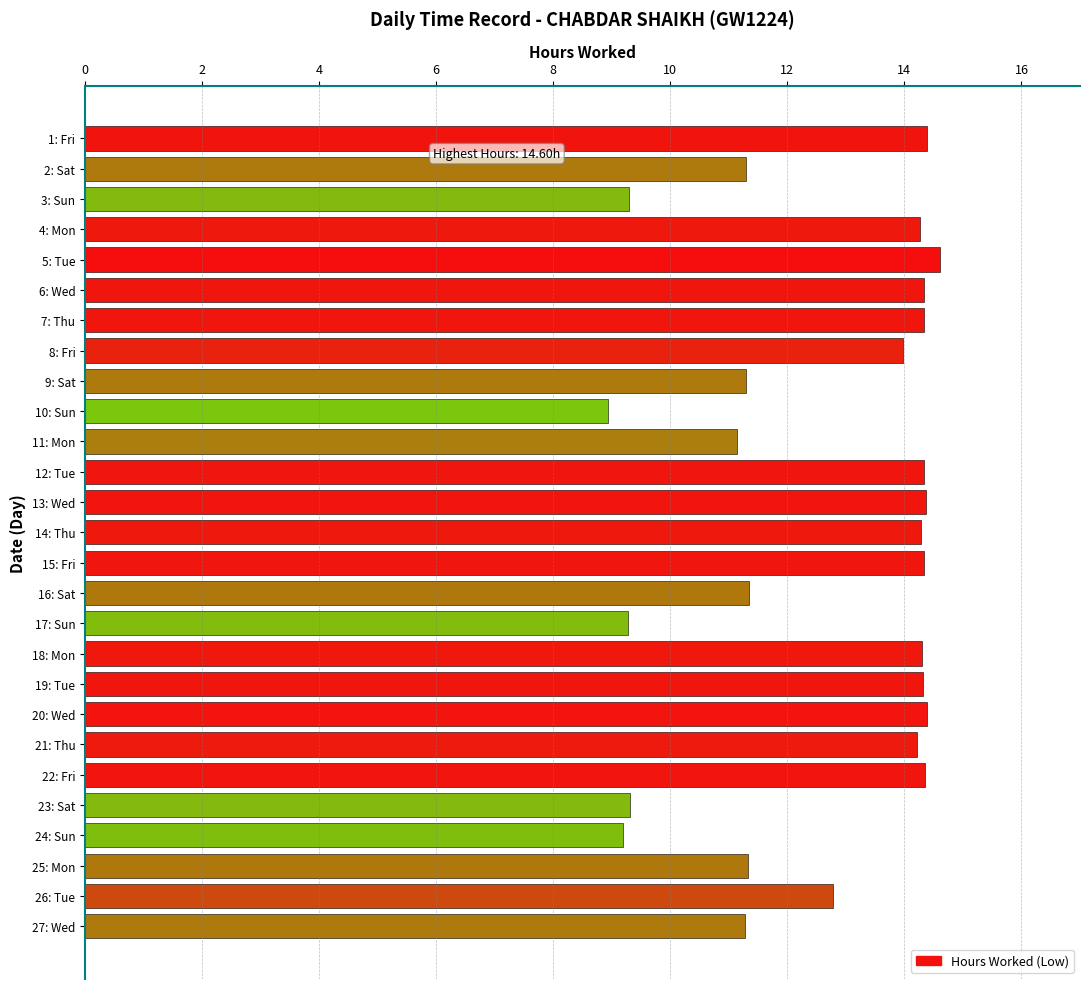

Which category has the lowest value across all series?

10: Sun